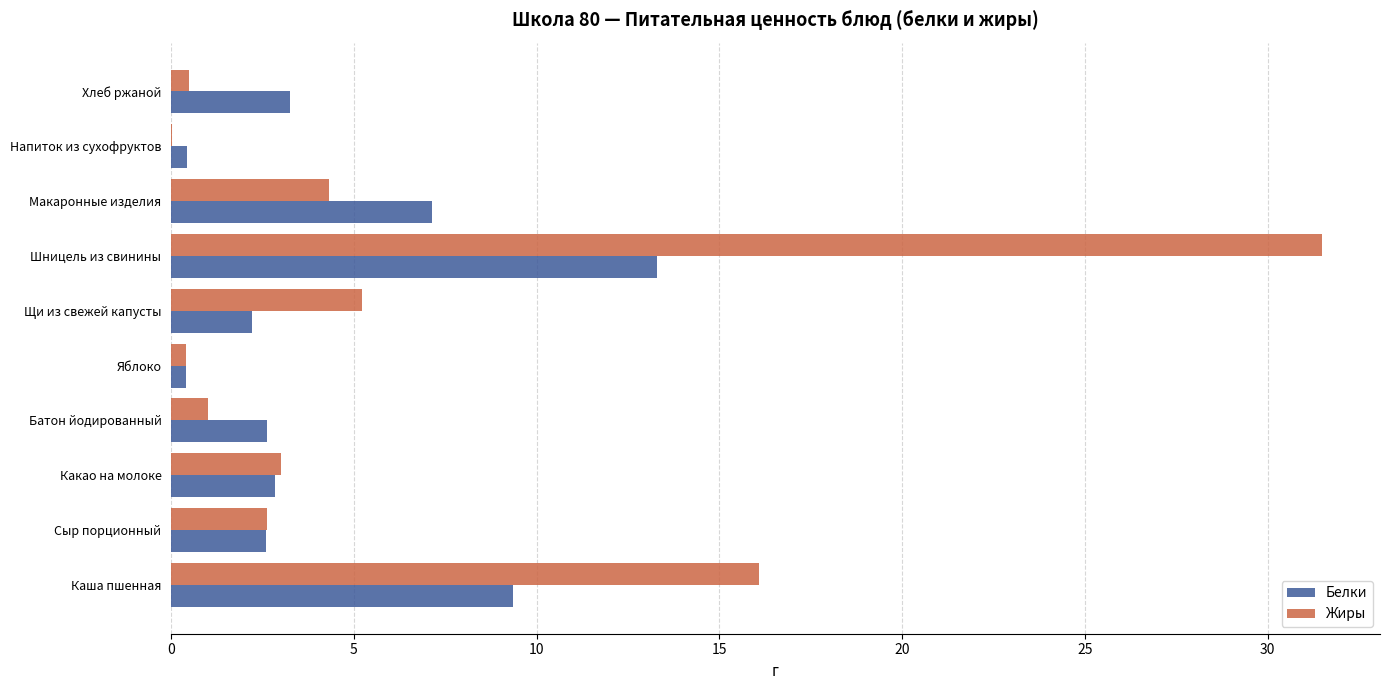

Is it true that Белки equals 1.2 at Батон йодированный?

False